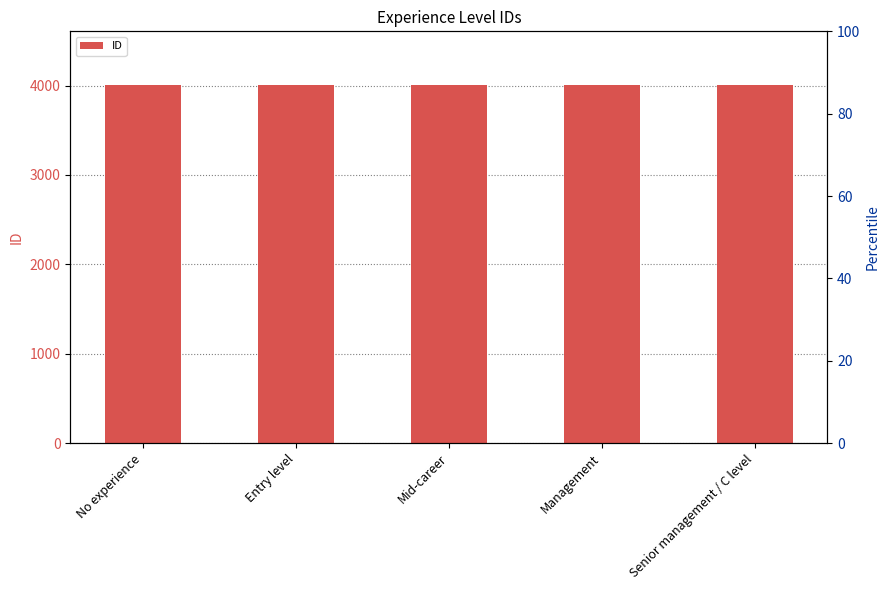

Approximately how many times larger is the value at Management compared to No experience?

1.0